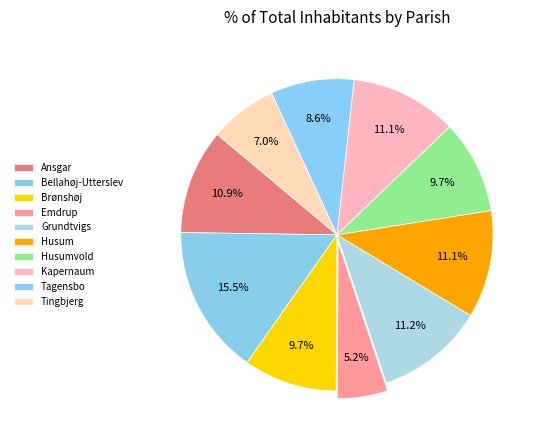

Is it true that Tingbjerg is 7% of the pie?

True